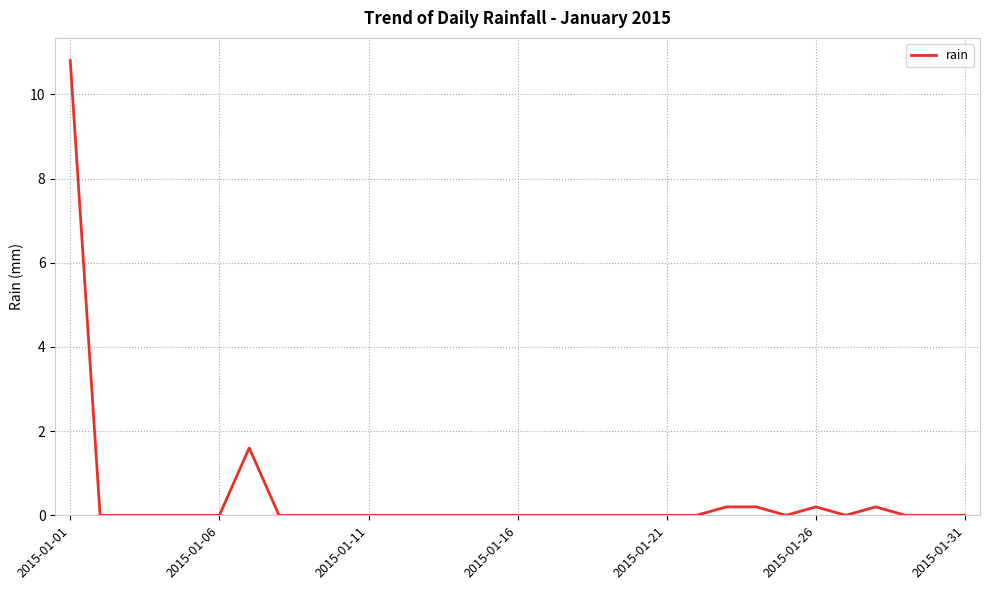

What is the difference between the maximum and minimum values?

10.8